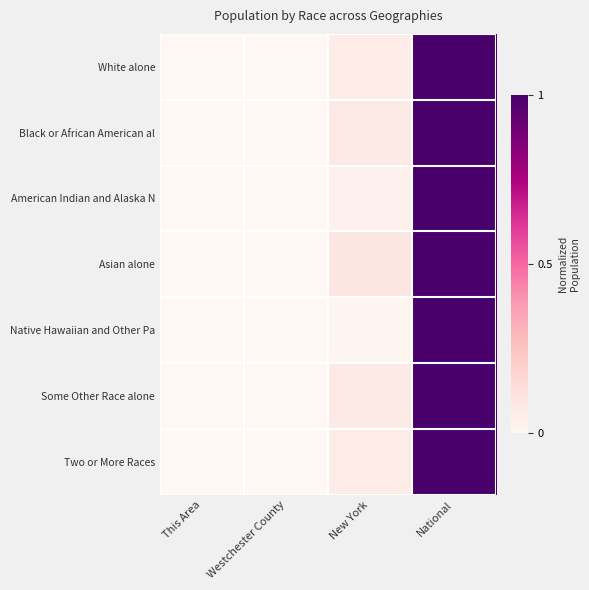

How many series are shown in this chart?

7